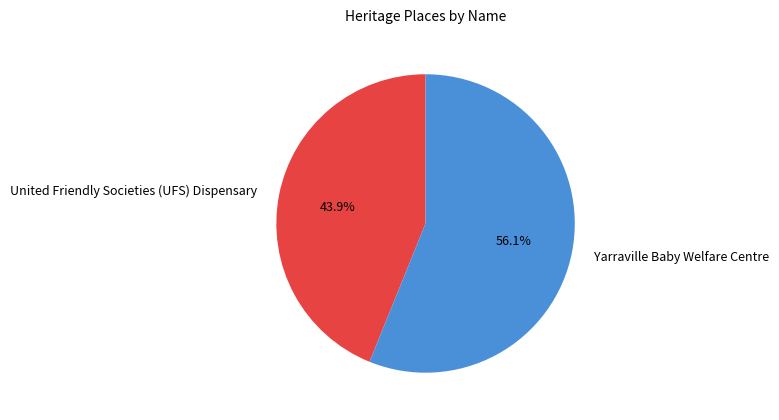

Which category has the biggest portion of the pie?

Yarraville Baby Welfare Centre